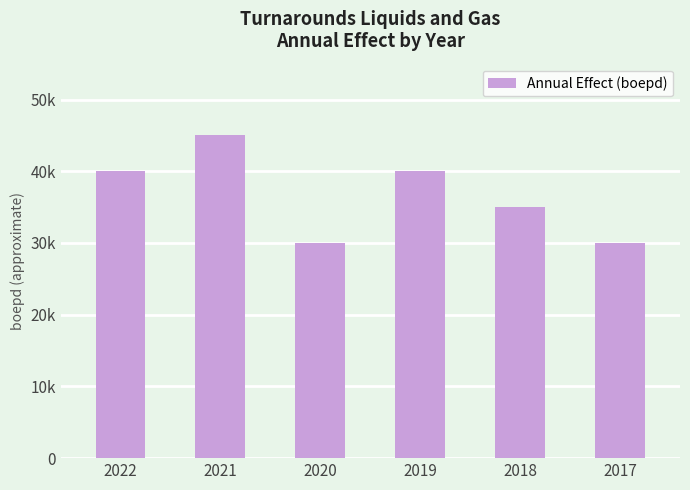

Does the chart contain any negative values?

No